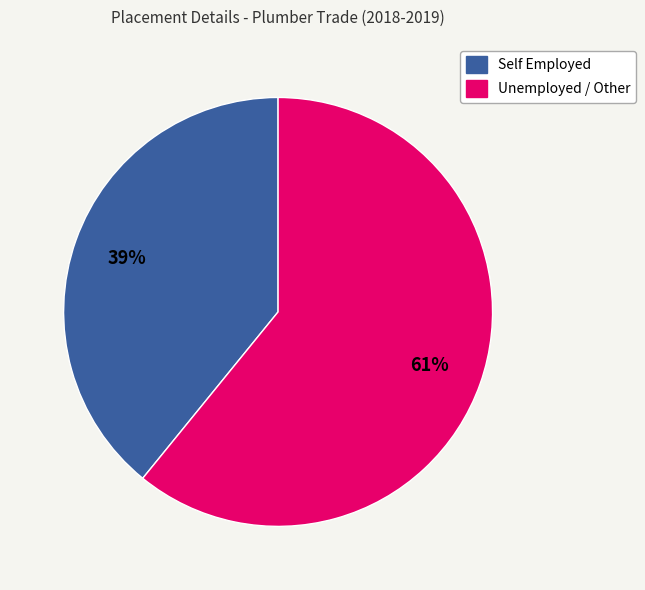

Is there any slice that represents more than half of the pie?

Yes